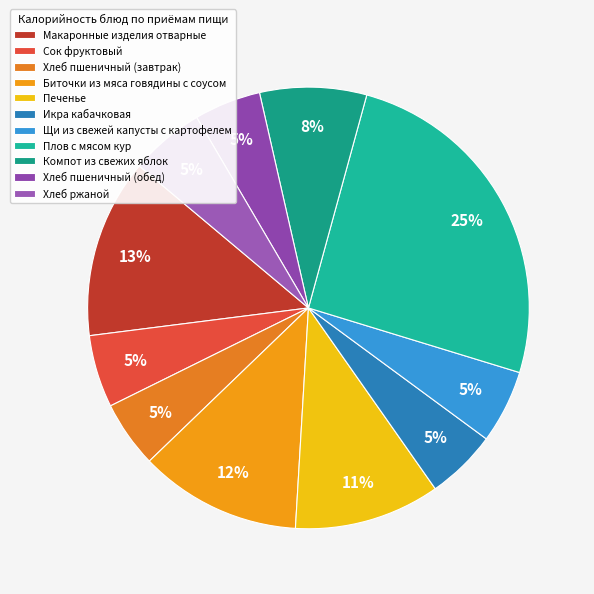

Rank the categories by value from lowest to highest.

Хлеб пшеничный (завтрак), Хлеб пшеничный (обед), Икра кабачковая, Сок фруктовый, Щи из свежей капусты с картофелем, Хлеб ржаной, Компот из свежих яблок, Печенье, Биточки из мяса говядины с соусом, Макаронные изделия отварные, Плов с мясом кур